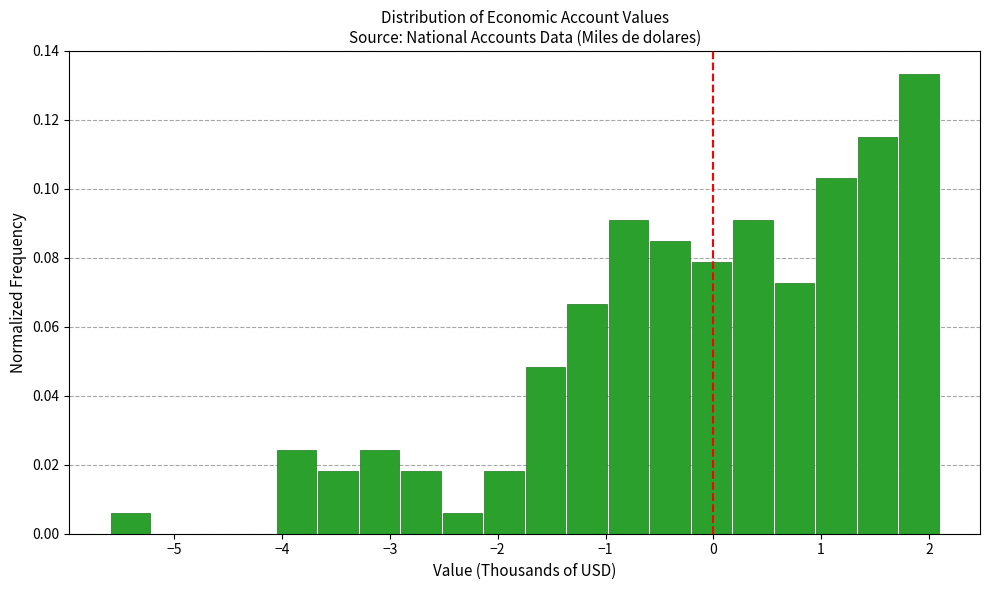

Around what value on the x-axis is the tallest bar? Give the approximate position of its centre, as read against the axis.

1.9